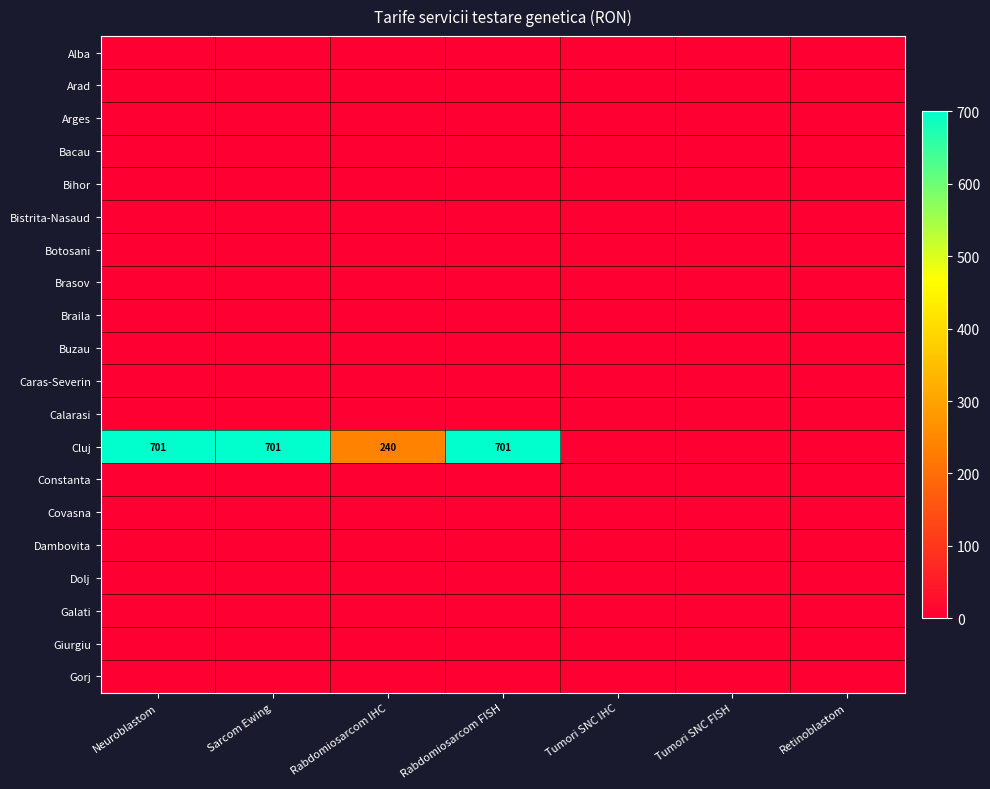

Between Rabdomiosarcom IHC and Tumori SNC FISH, which series saw the biggest shift?

Cluj